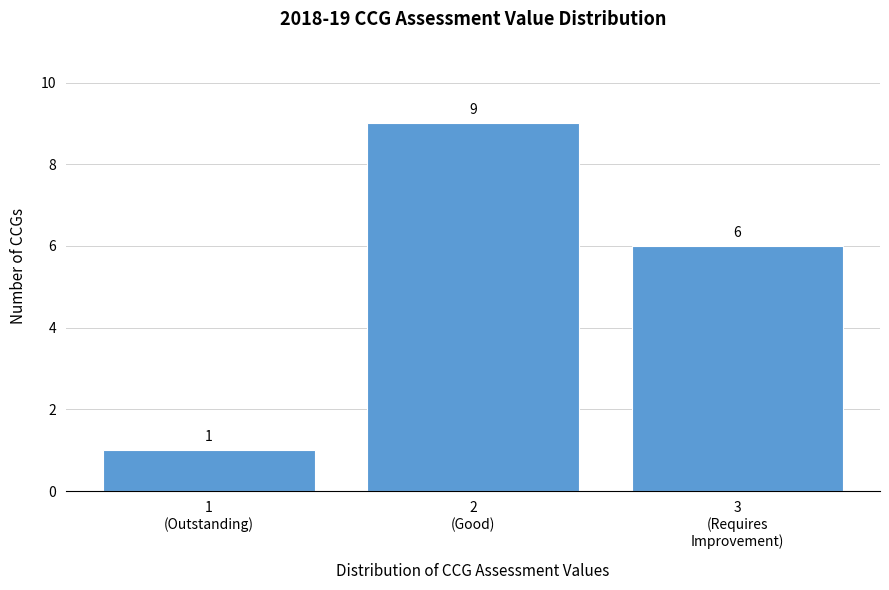

Reading left to right, transcribe all the data shown in this chart.

1	9	6